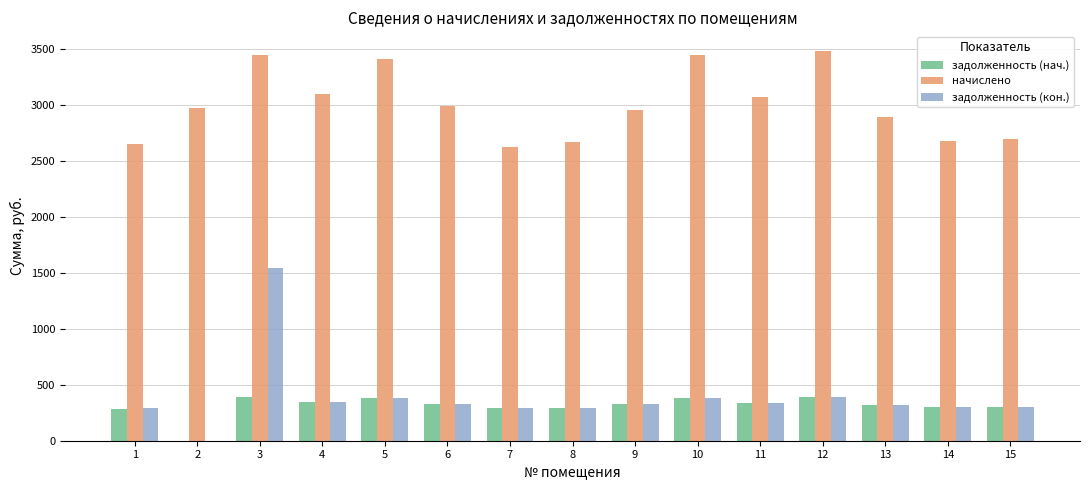

True or false: задолженность (кон.) has a value of 297.0 at 14.

True